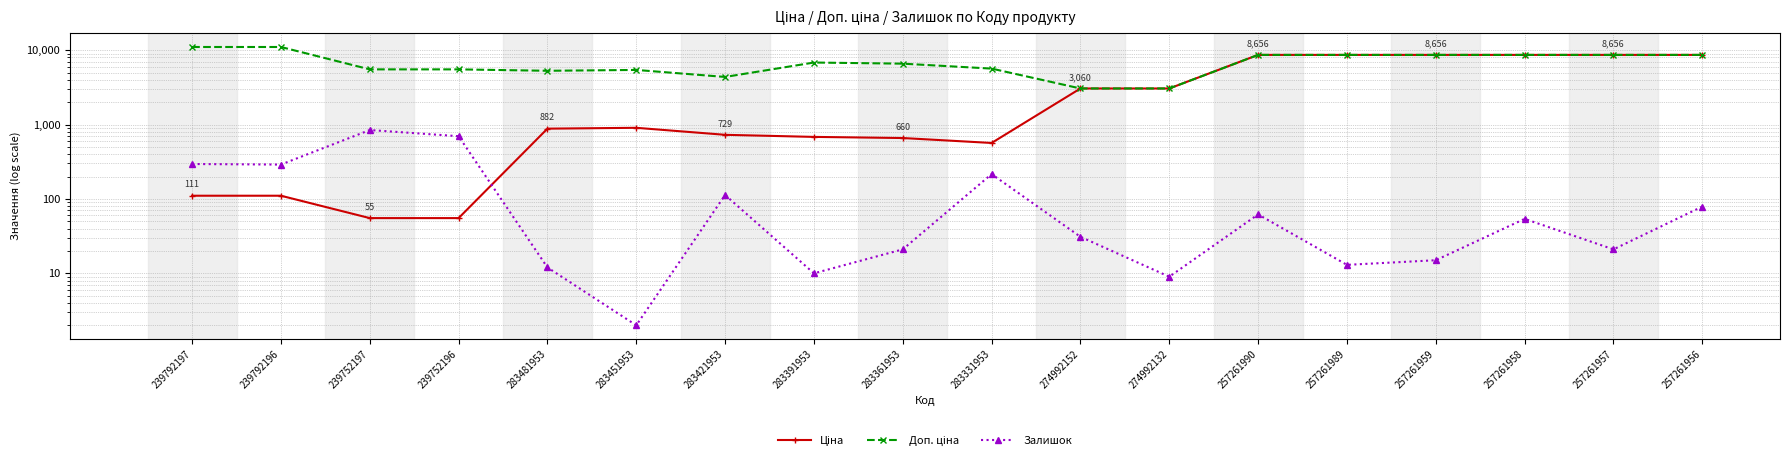

The value of Ціна at 274992132 is 3059.7. True or false?

True